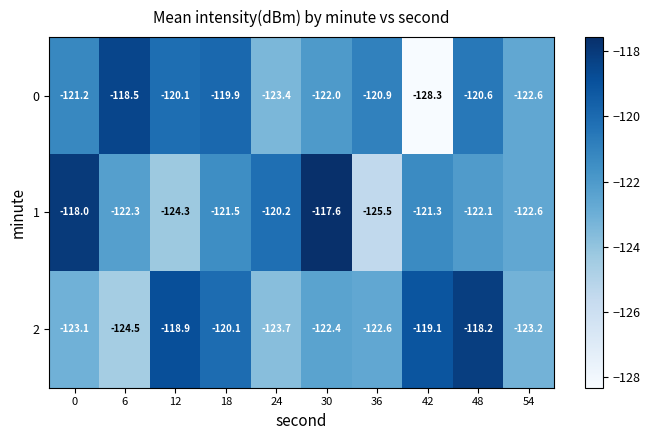

Which label corresponds to the largest value in the chart?

30